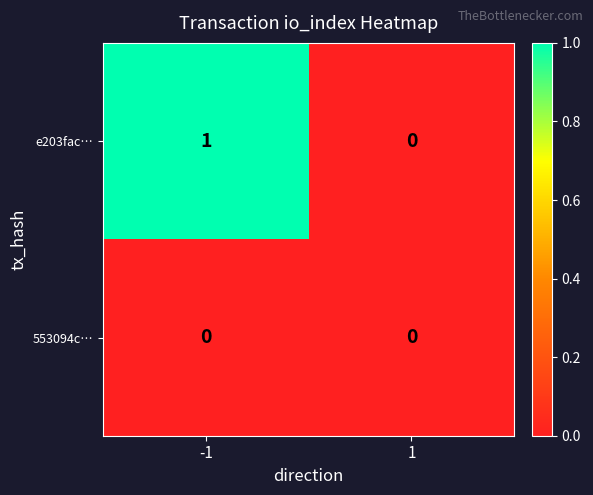

List the series in order of their overall mean, lowest first.

553094c…, e203fac…